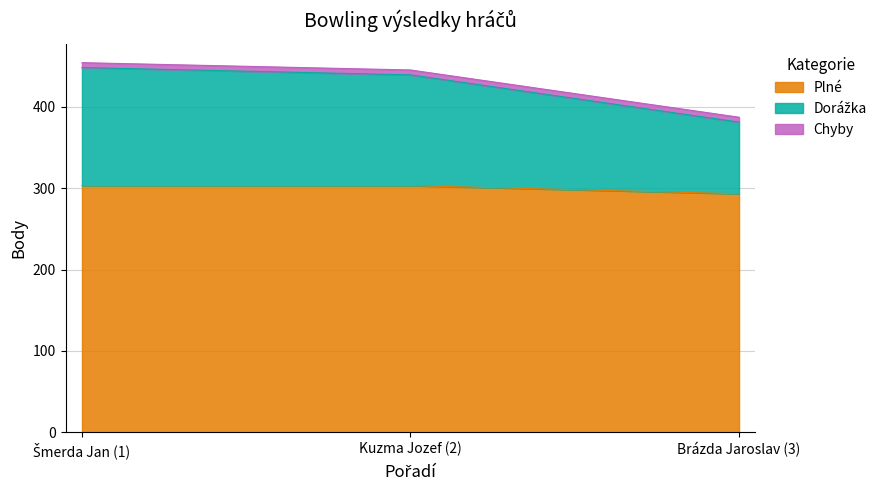

Rank the categories by Dorážka value from highest to lowest.

Šmerda Jan (1), Kuzma Jozef (2), Brázda Jaroslav (3)